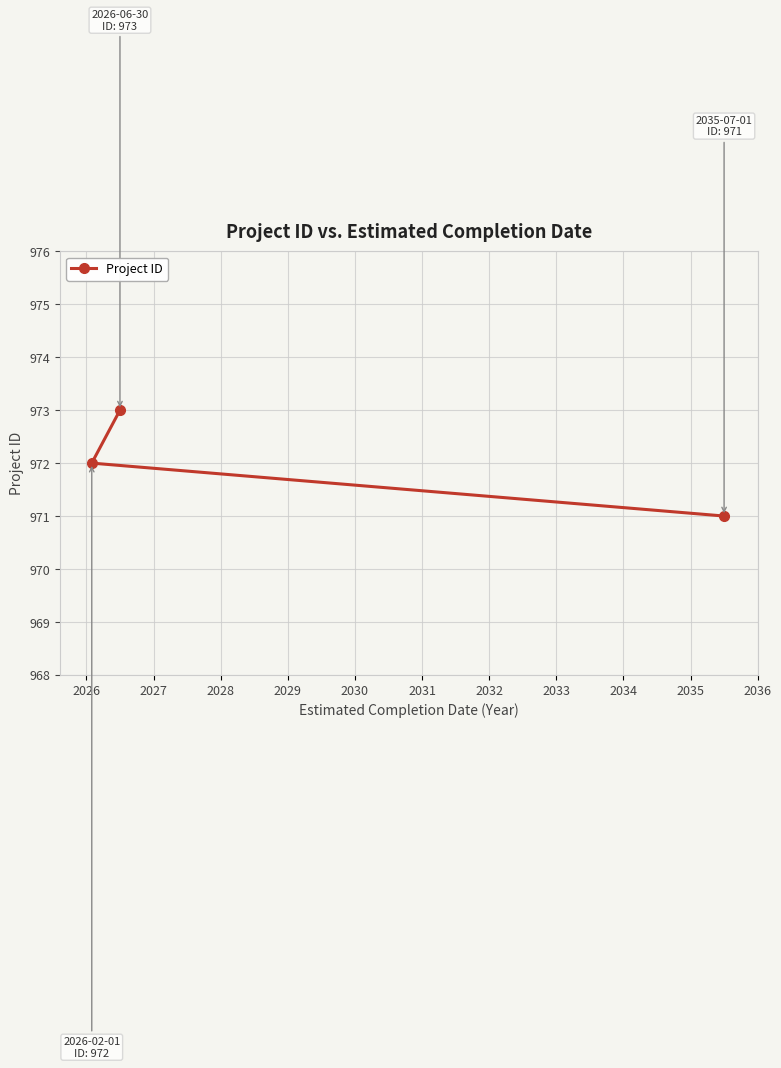

What is the value of the 1st point from the left?

972